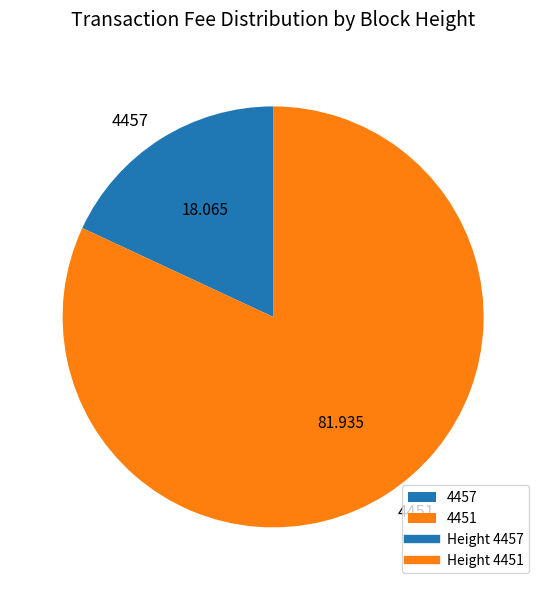

Approximately how many times larger is the value at 4457 compared to 4451?

0.2